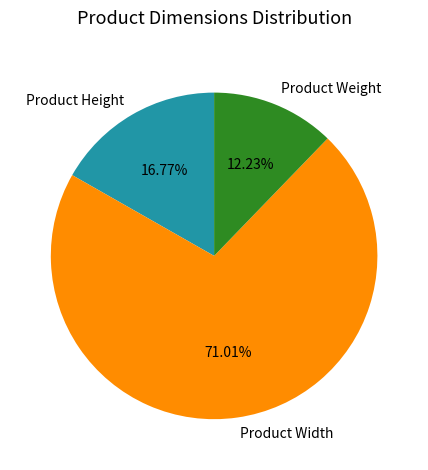

Which has a higher value, Product Weight or Product Width?

Product Width